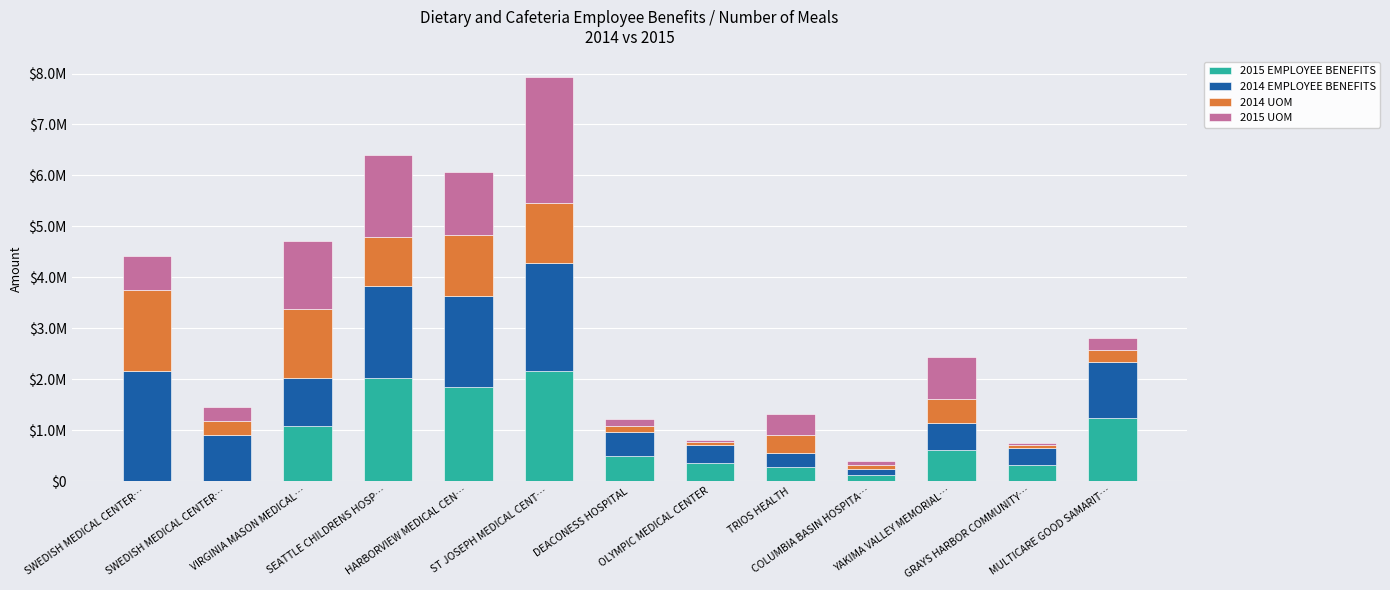

The 2014 UOM series shows 957407 at SEATTLE CHILDRENS HOSP…. True or false?

True